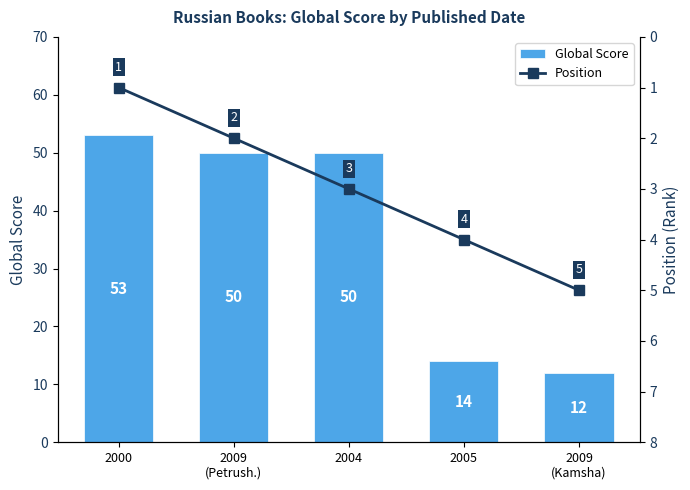

At which label is Position closest to 3?

2004